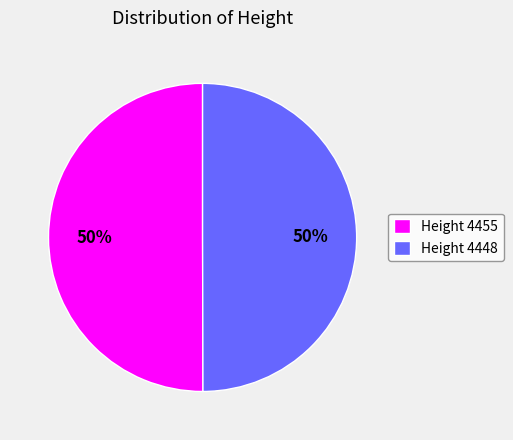

Approximately how many times larger is the value at Height 4448 compared to Height 4455?

1.0